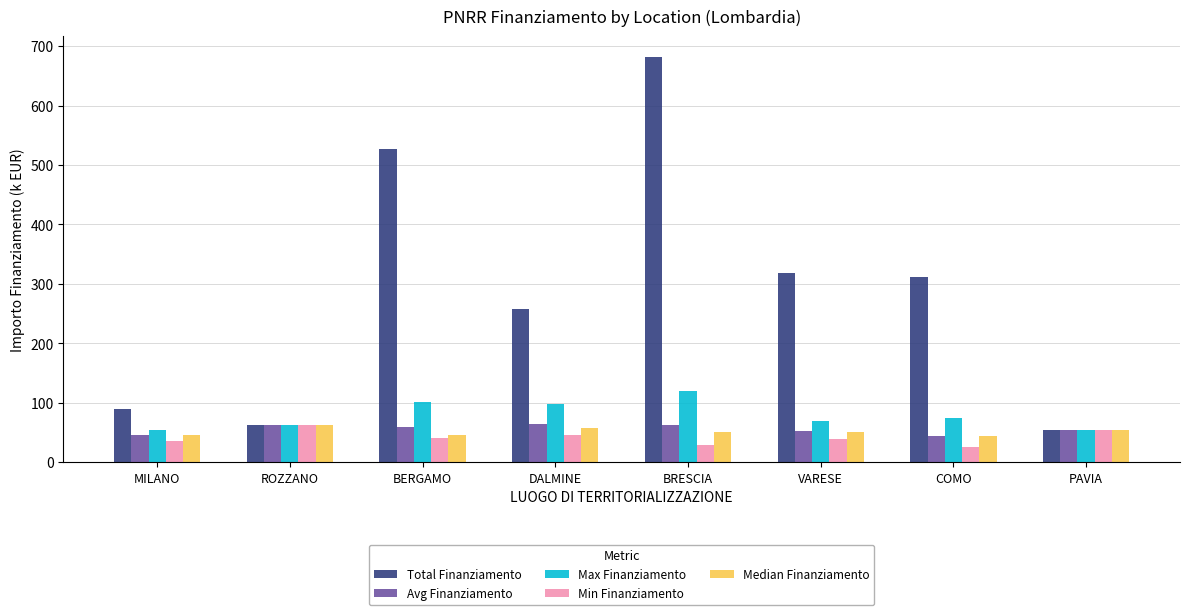

What is the total value across all series at ROZZANO?

310.3